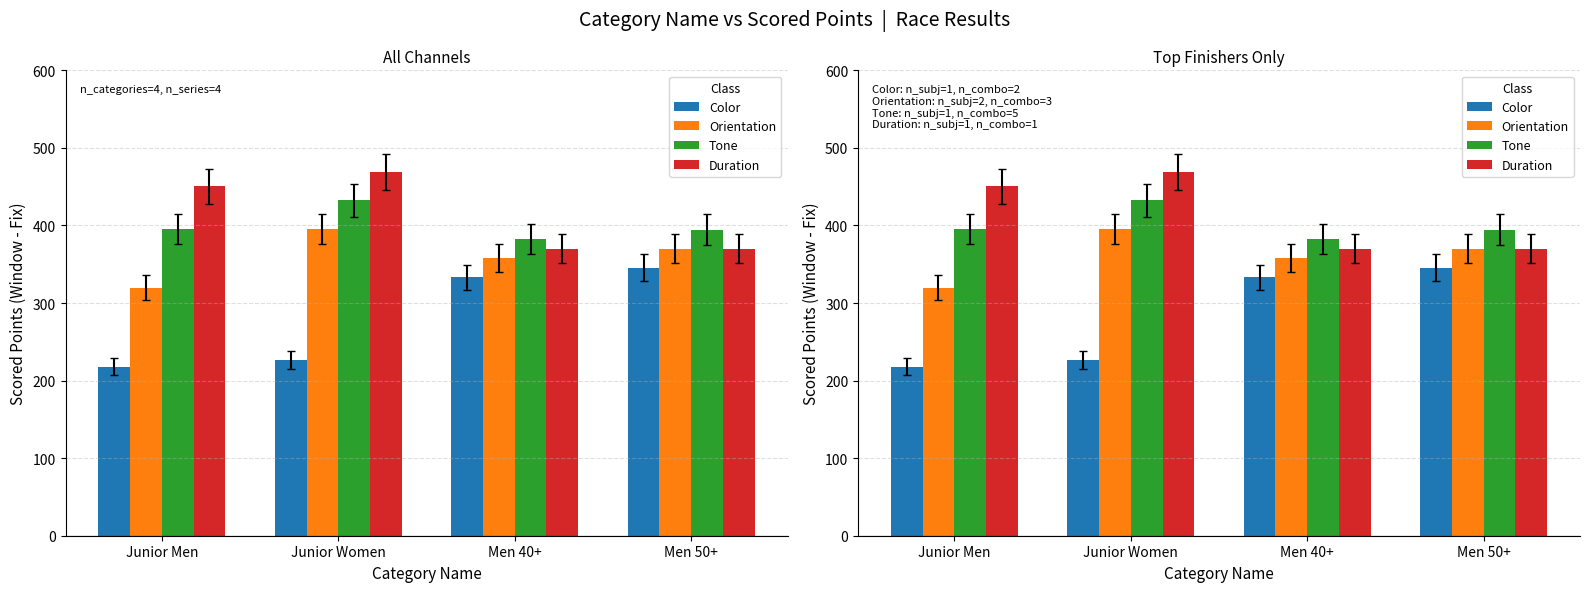

Which label corresponds to the smallest value in the chart?

Junior Men